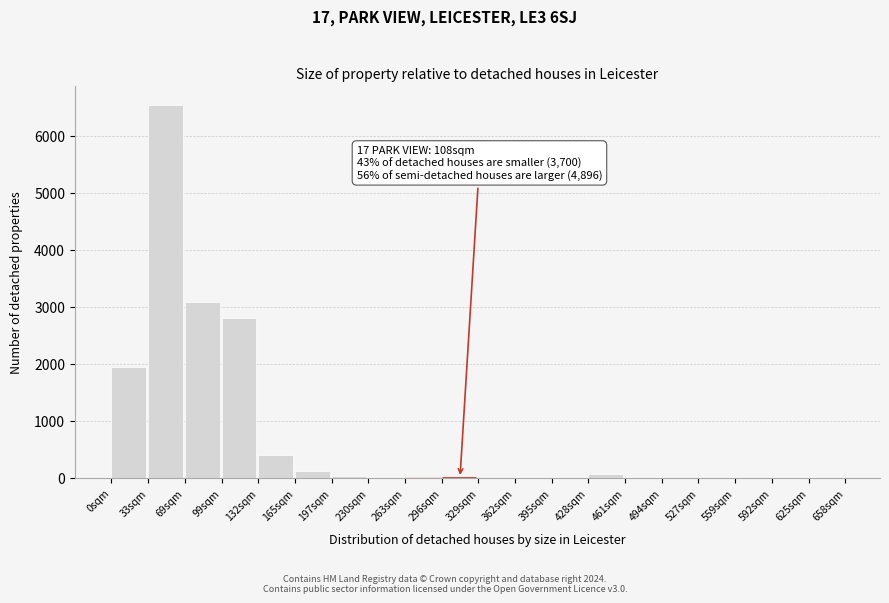

What is the greatest value displayed?

6537